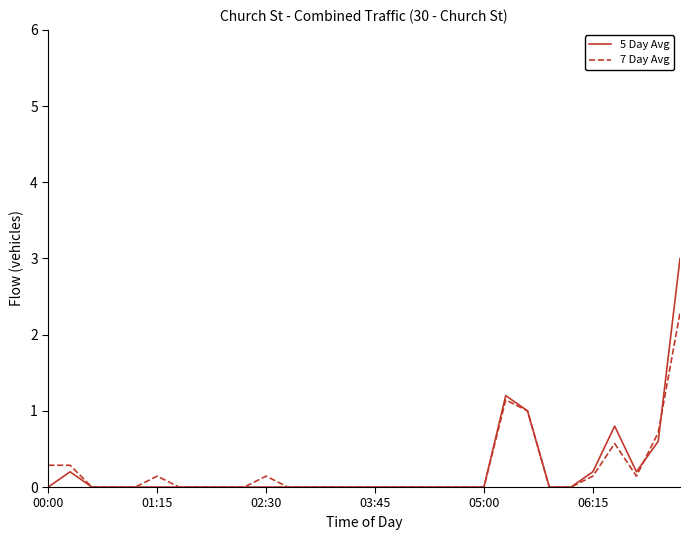

List the series in order of their peak value, lowest first.

7 Day Avg, 5 Day Avg